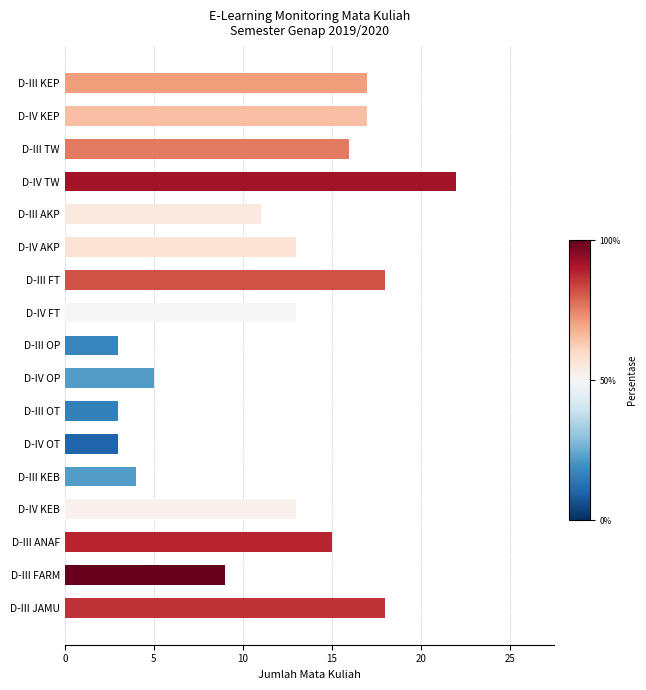

At which category does the chart reach its peak across all series?

D-IV TW